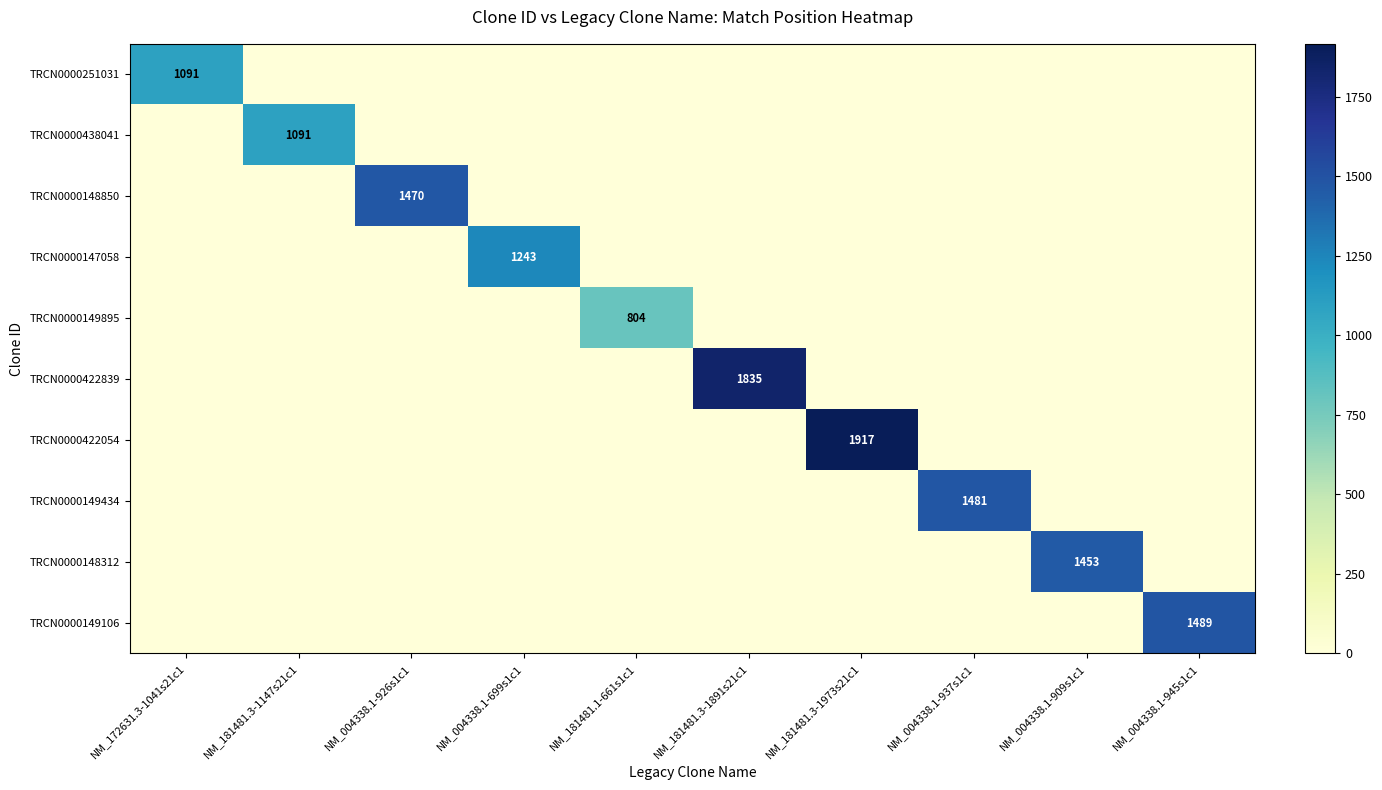

Count the number of categories in the chart.

10